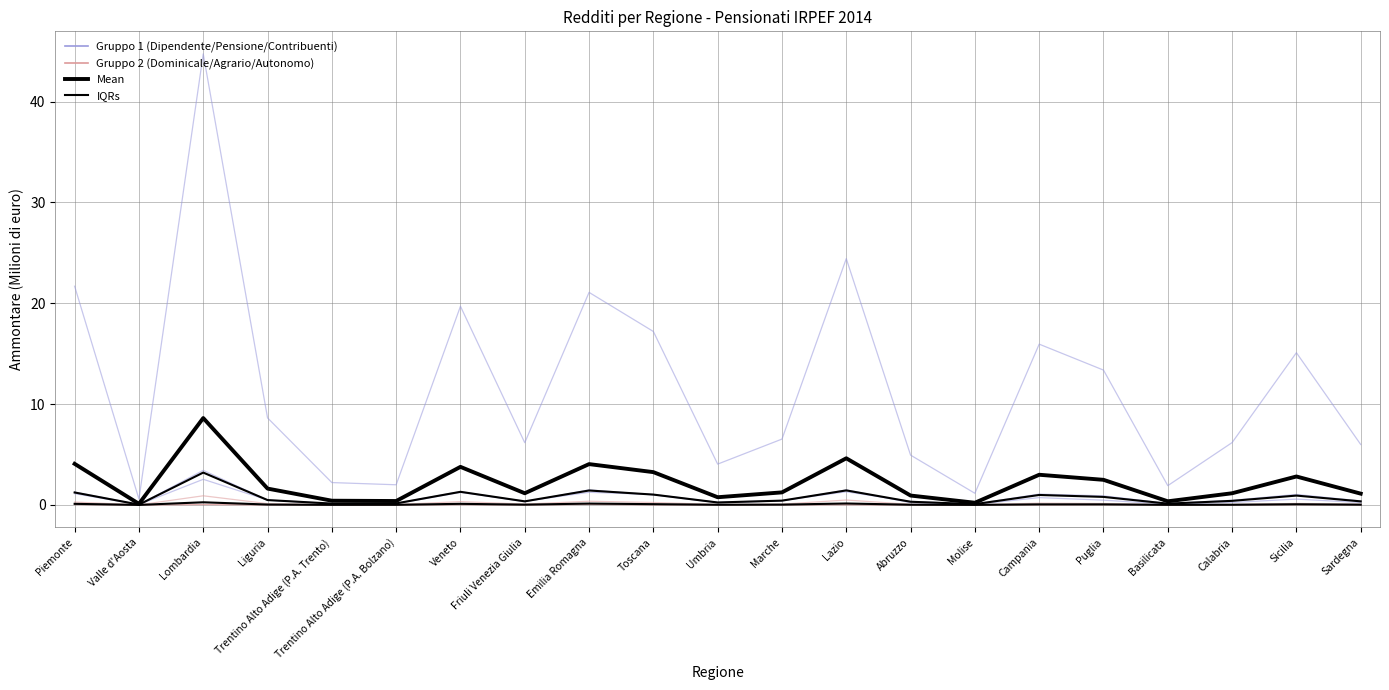

Which category has the lowest value in the Numero contribuenti series?

Valle d'Aosta